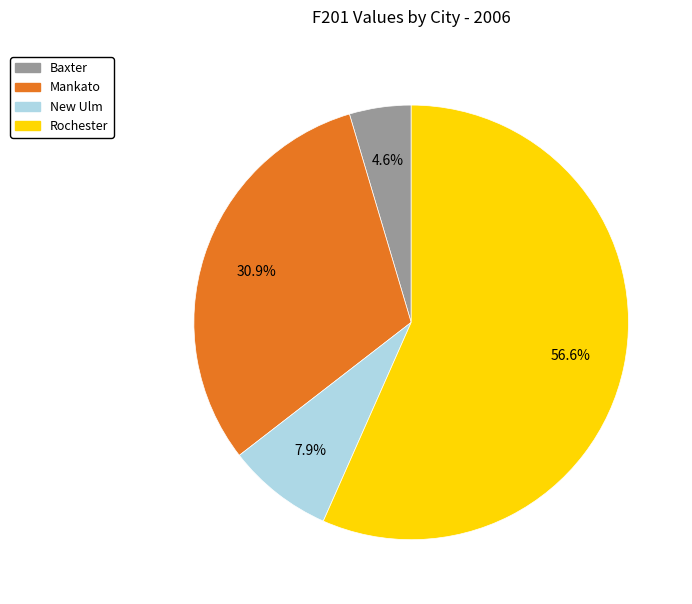

Is there any slice that represents more than half of the pie?

Yes